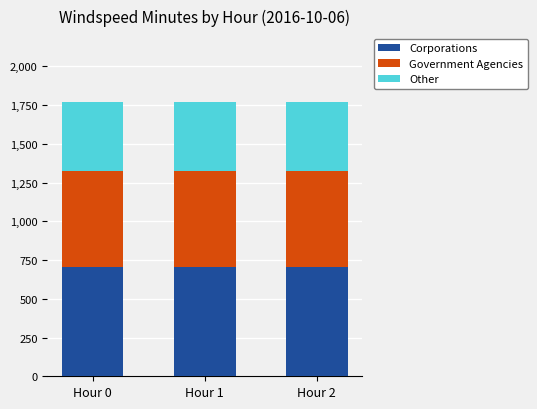

Is it true that Corporations equals 708 at Hour 0?

True